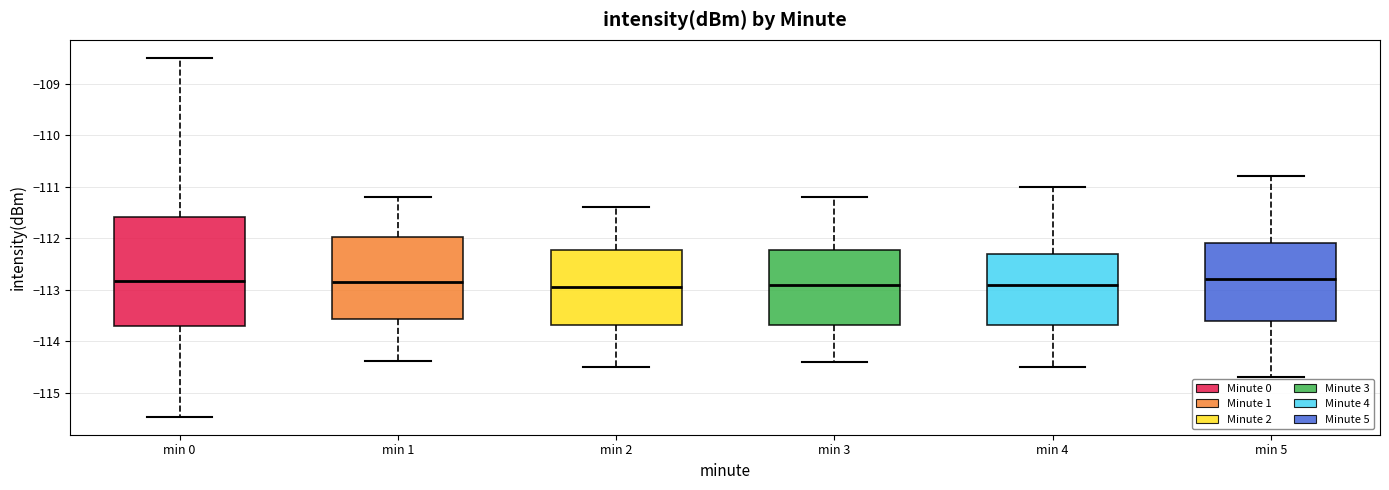

Reading left to right, read every box against the y-axis: the position of its median line, the range the box covers, and the ends of its whiskers. The values are not printed on the chart, so give them approximately, as read against the axis.

min 0: median -112.8, box -113.7 to -111.6, whiskers -115.5 to -108.5
min 1: median -112.8, box -113.6 to -112.0, whiskers -114.4 to -111.2
min 2: median -112.9, box -113.7 to -112.2, whiskers -114.5 to -111.4
min 3: median -112.9, box -113.7 to -112.2, whiskers -114.4 to -111.2
min 4: median -112.9, box -113.7 to -112.3, whiskers -114.5 to -111.0
min 5: median -112.8, box -113.6 to -112.1, whiskers -114.7 to -110.8